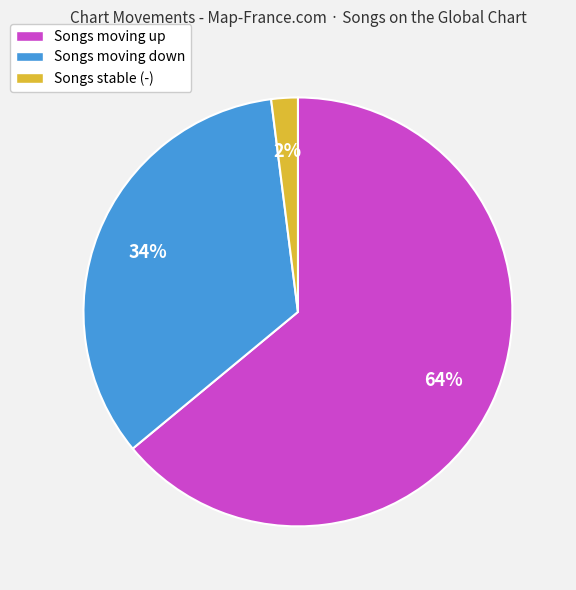

Is there a majority slice in this chart?

Yes